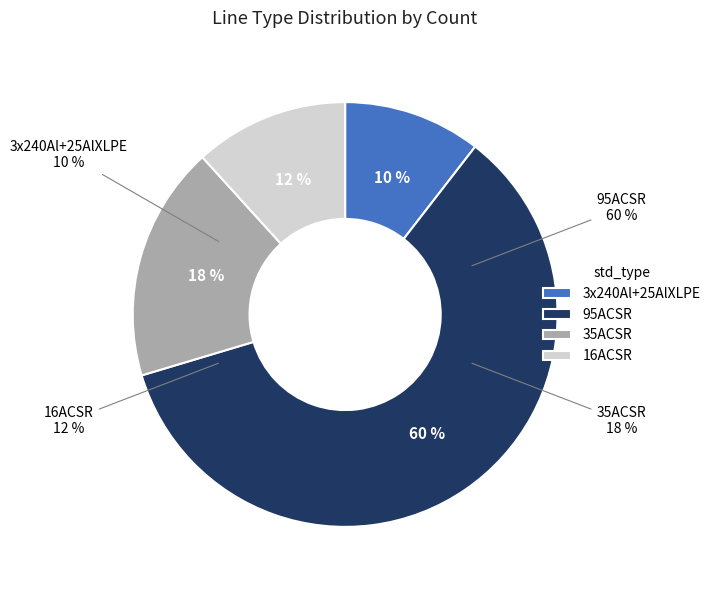

Between 35ACSR and 16ACSR, which is larger?

35ACSR